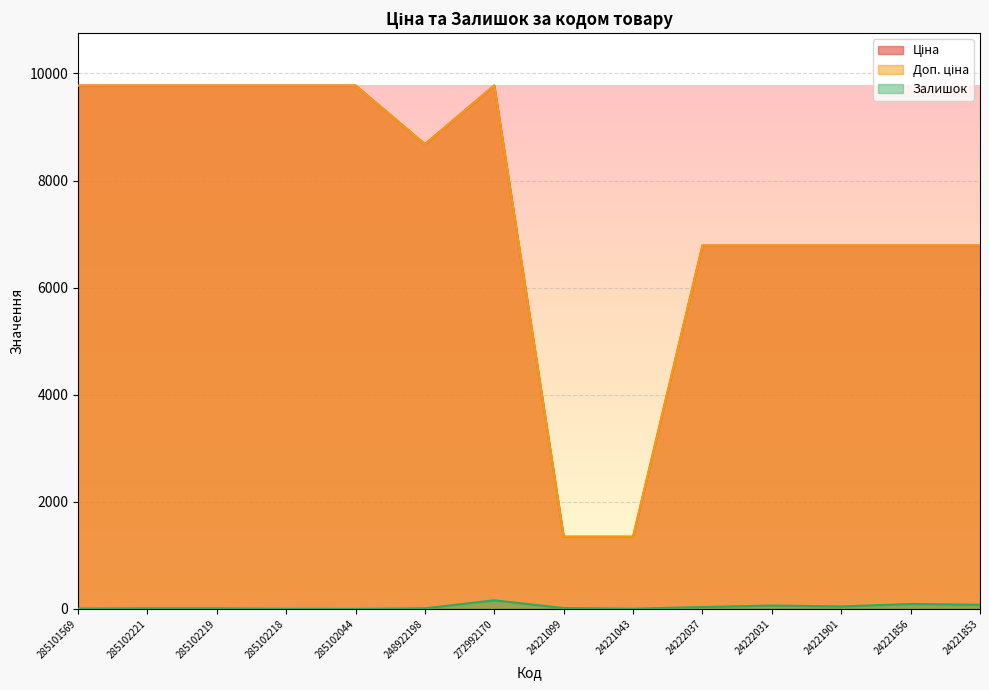

At which label does Доп. ціна first exceed 8679?

285101569